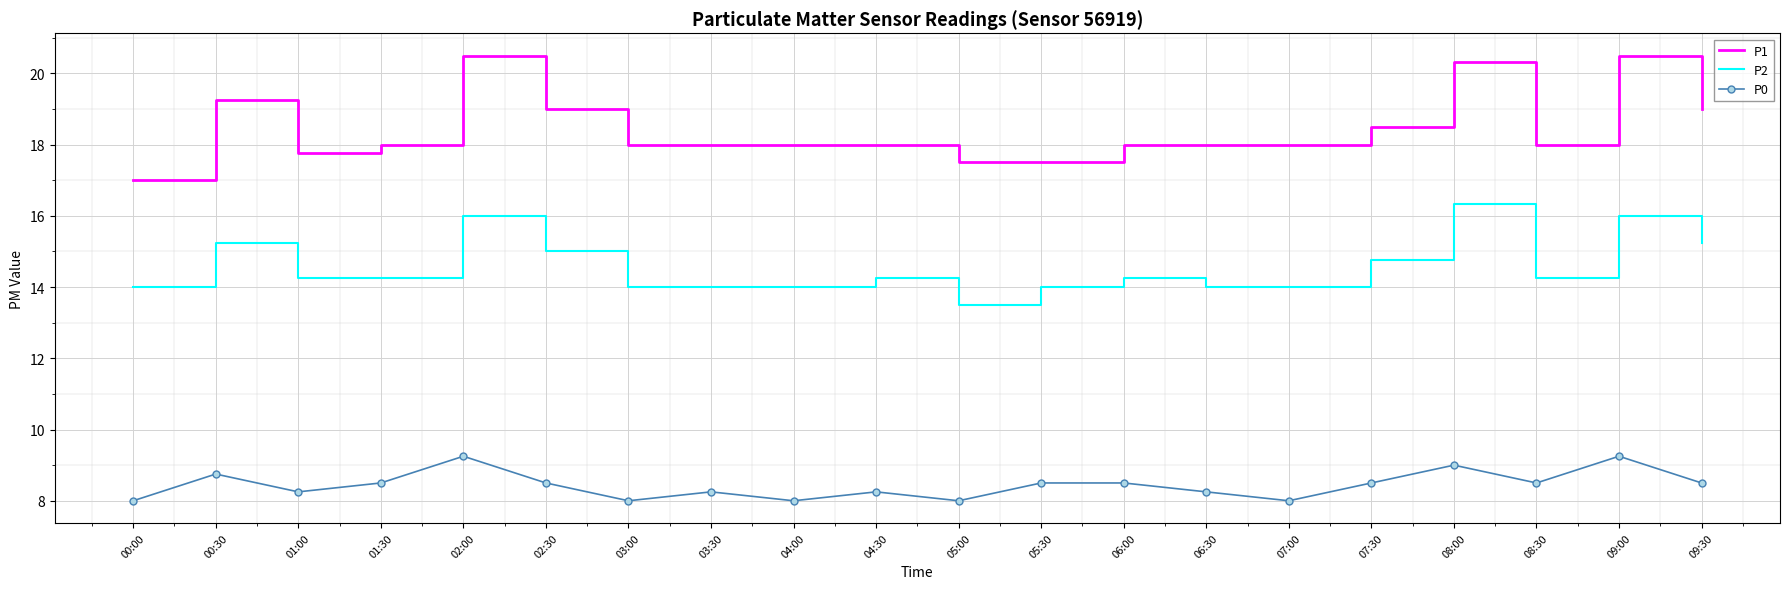

True or false: P2 has a value of 15.0 at 02:30.

True